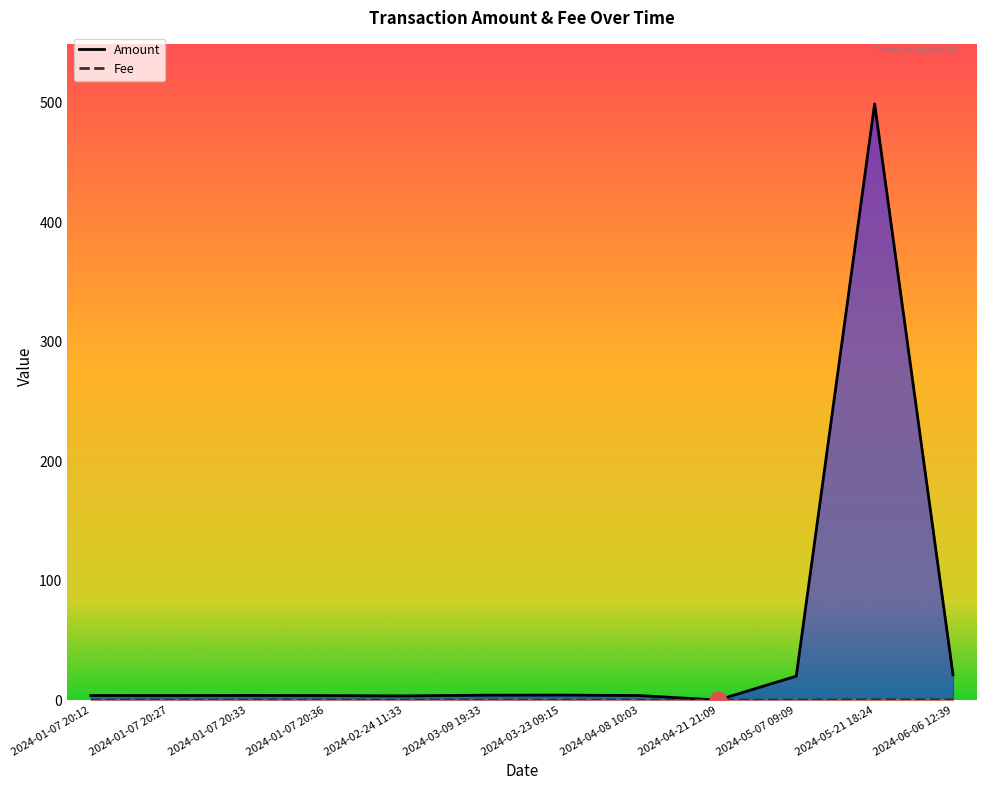

Reading left to right, what are all the values shown in this chart?

Amount: 3.8	3.7	3.9	3.7	3.5	4.1	4.2	3.8	0.0	20.0	499.1	21.1
Fee: 0.0	0.0	0.0	0.0	0.0	0.0	0.0	0.0	0.0	0.0	0.3	0.3